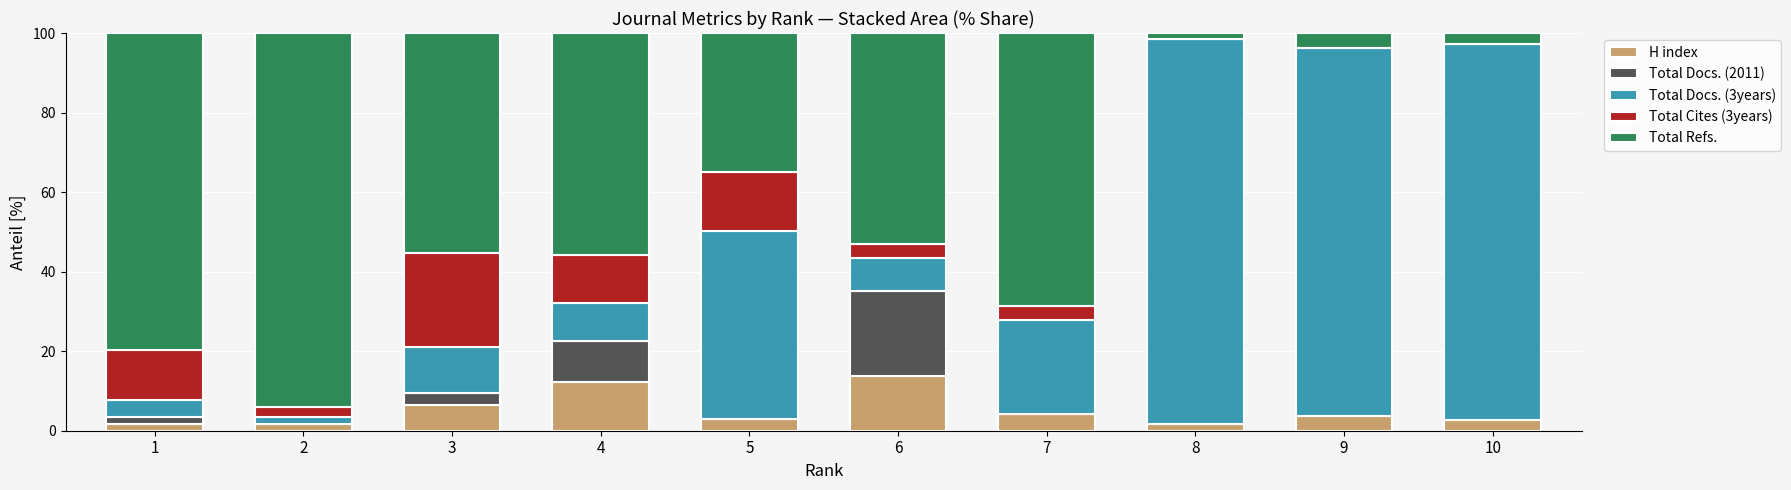

The value of H index at 3 is 6.5. True or false?

True